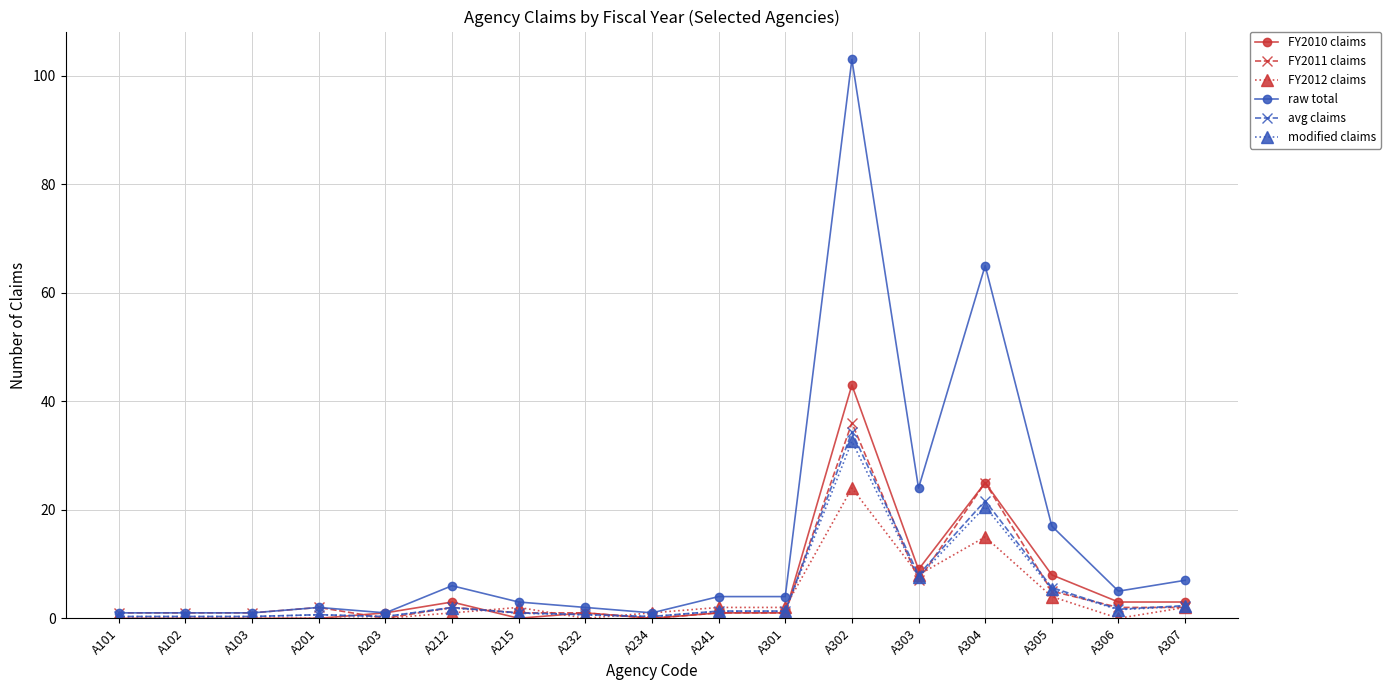

Which series has the largest total across all categories?

raw total